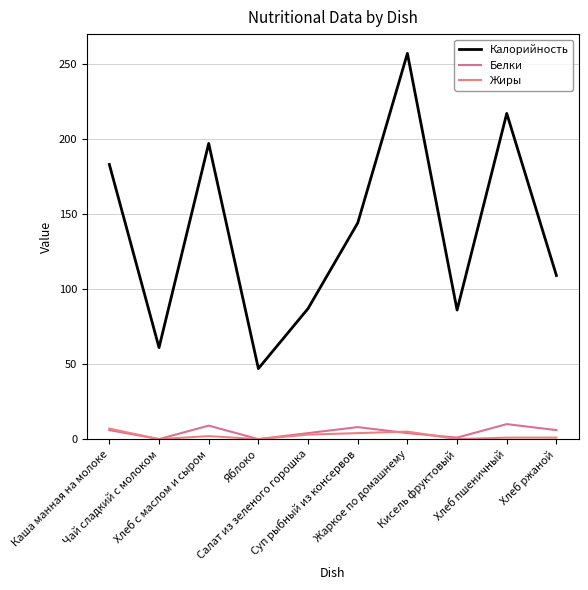

What is the approximate value of Белки at Кисель фруктовый?

1